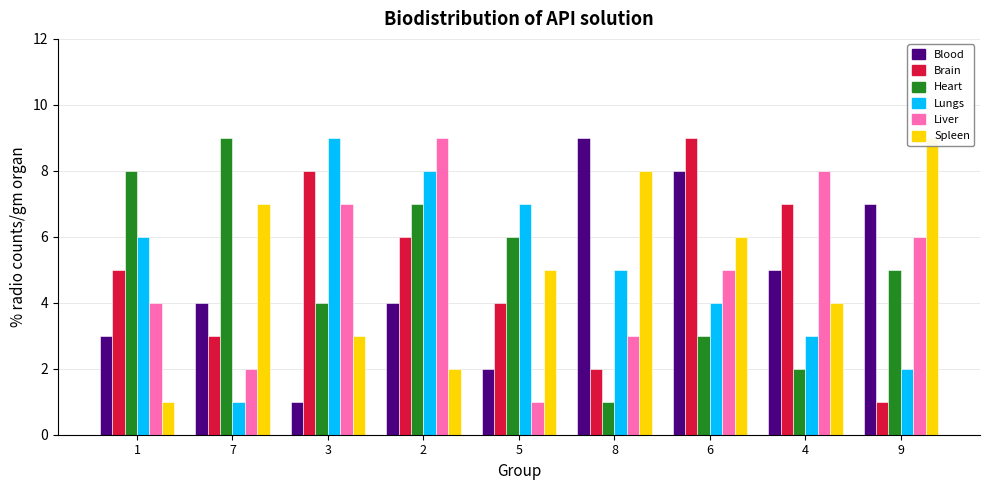

What is the total value across all series at 1?

27